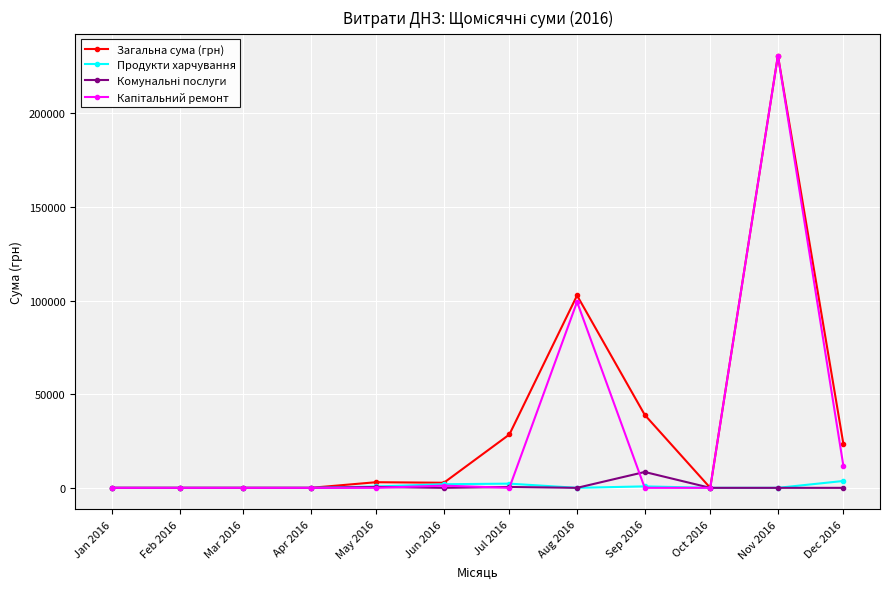

At which label is Загальна сума (грн) closest to 115421?

Aug 2016